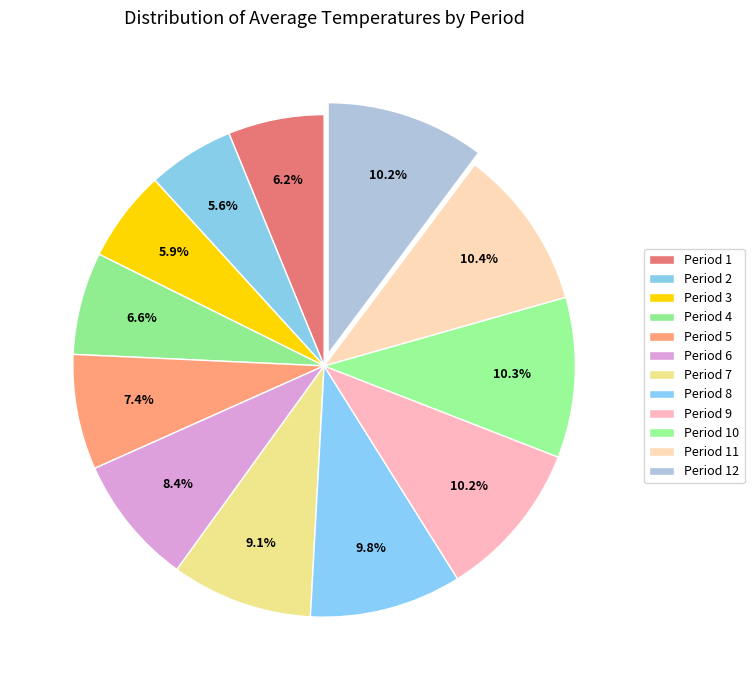

How many slices are in this pie chart?

12